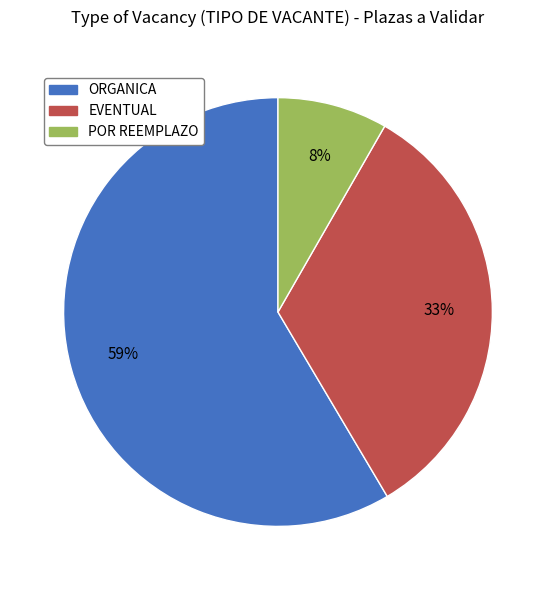

Is there a majority slice in this chart?

Yes